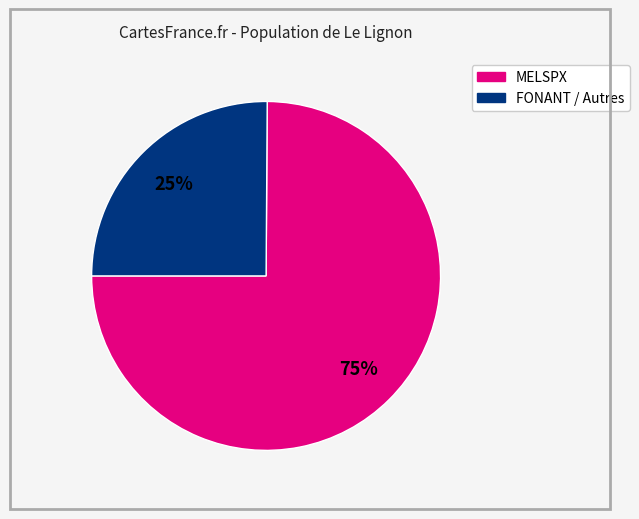

To the nearest percent, what is the average slice percentage?

50%